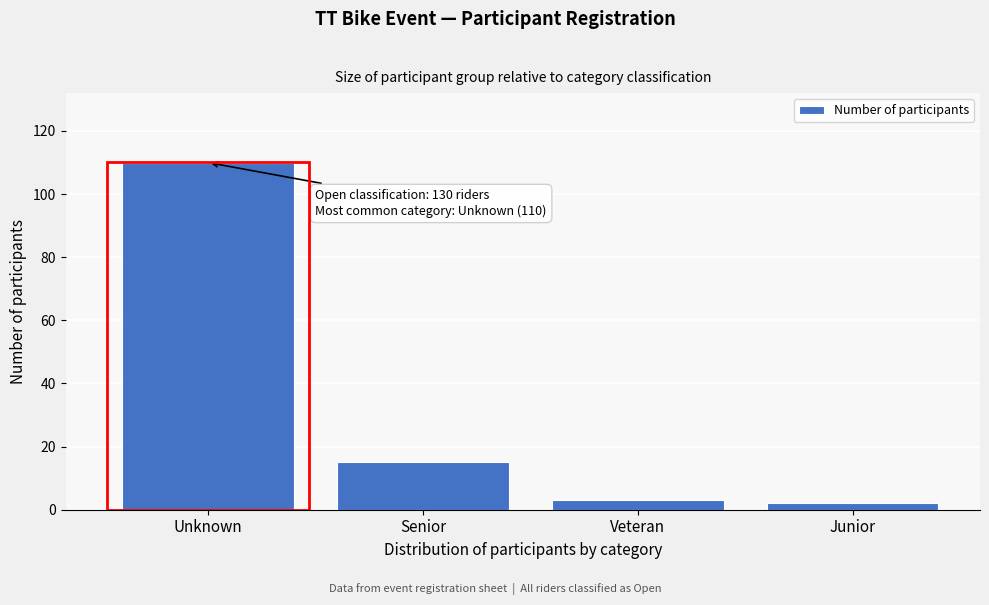

Reading right to left, extract all data points from this chart.

2	3	15	110